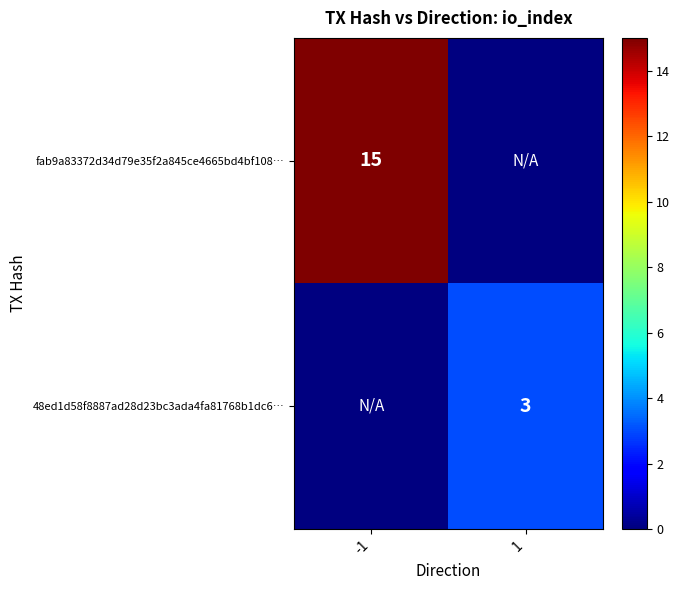

The value of fab9a83372d34d79e35f2a845ce4665bd4bf108… at -1 is 15. True or false?

True